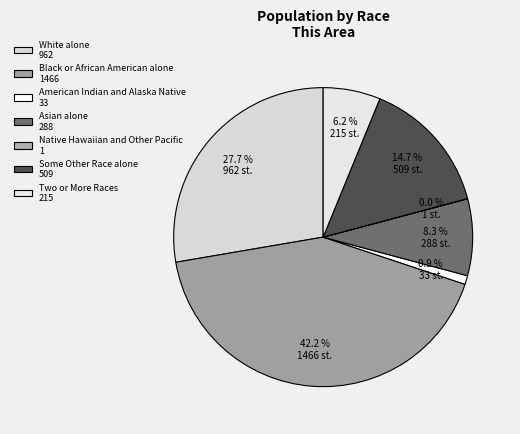

To the nearest percent, what is the combined percentage of Native Hawaiian and Other Pacific and Black or African American alone?

42%